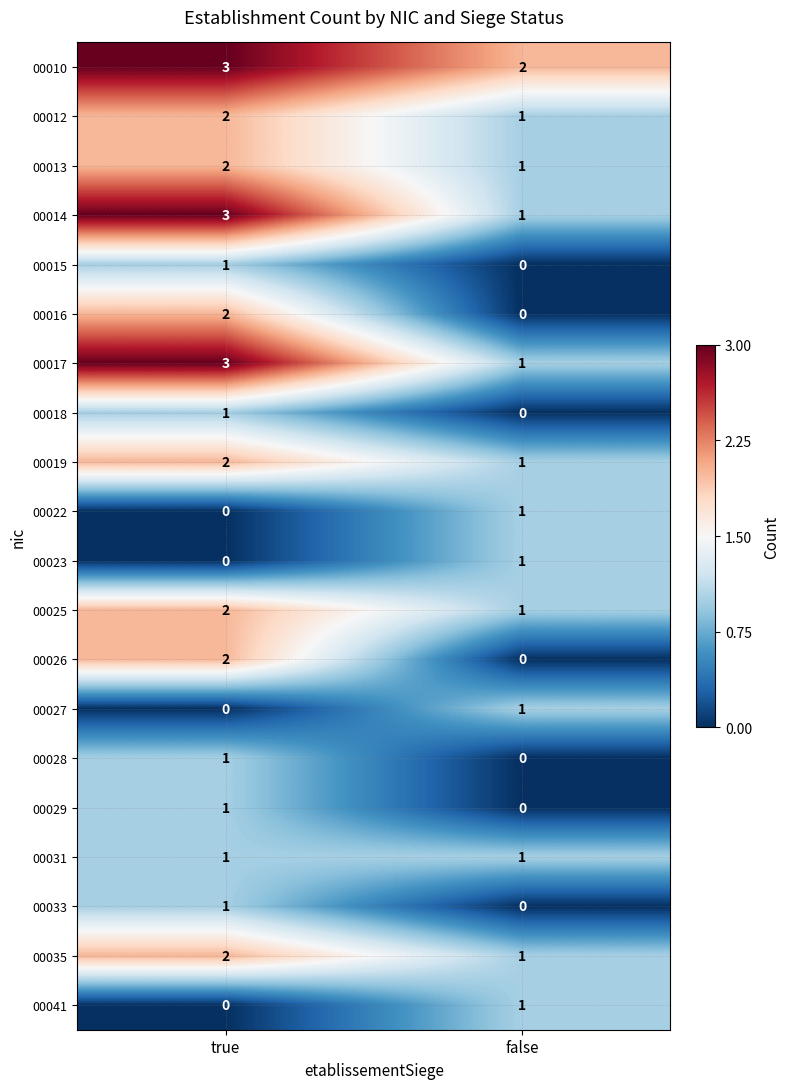

How many values in the 00017 series are below 3?

1